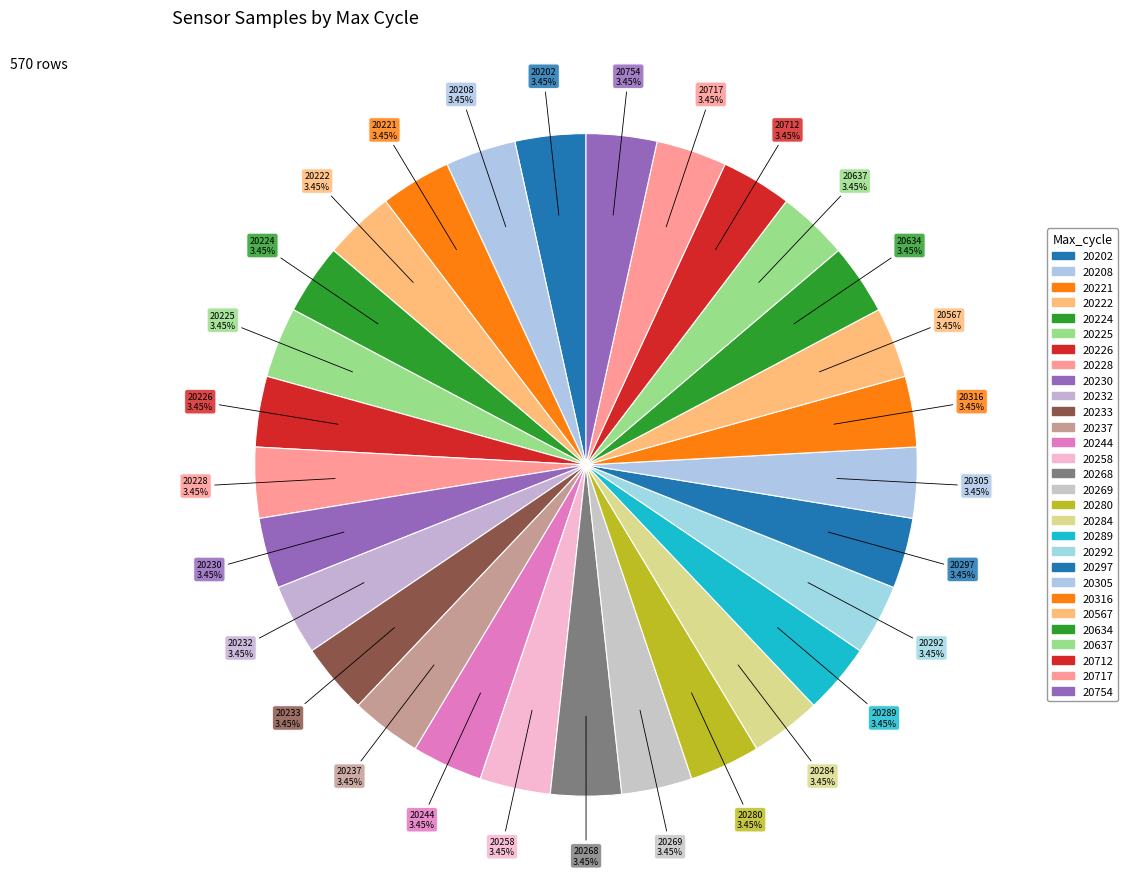

How many segments does this pie chart have?

29